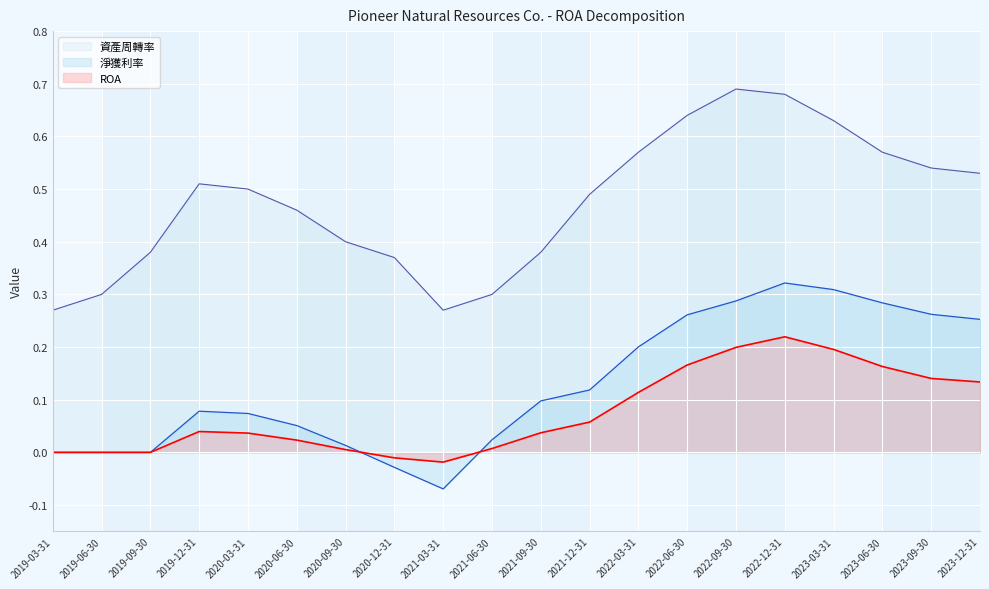

Which series has the largest total across all categories?

資產周轉率